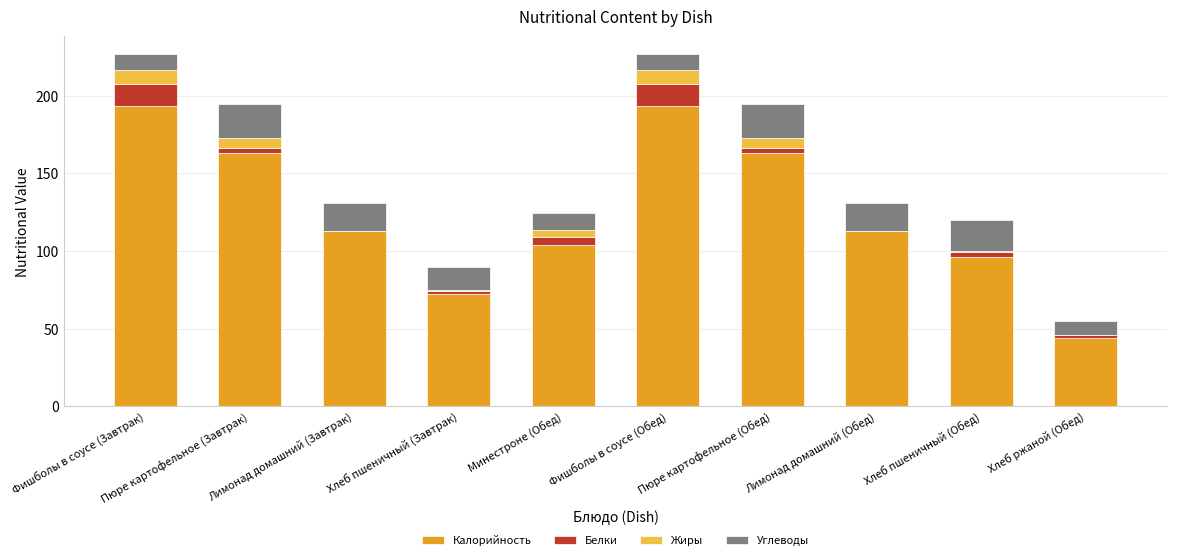

The Калорийность series shows 113.0 at Лимонад домашний (Завтрак). True or false?

True